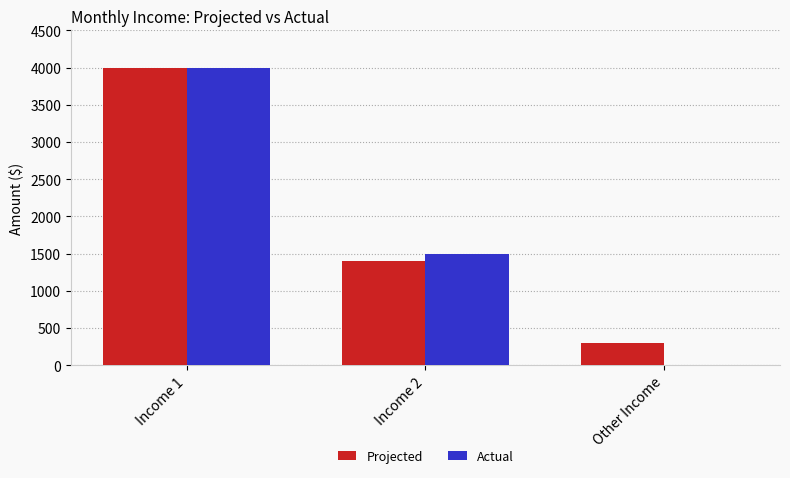

Which series has the largest total across all categories?

Projected